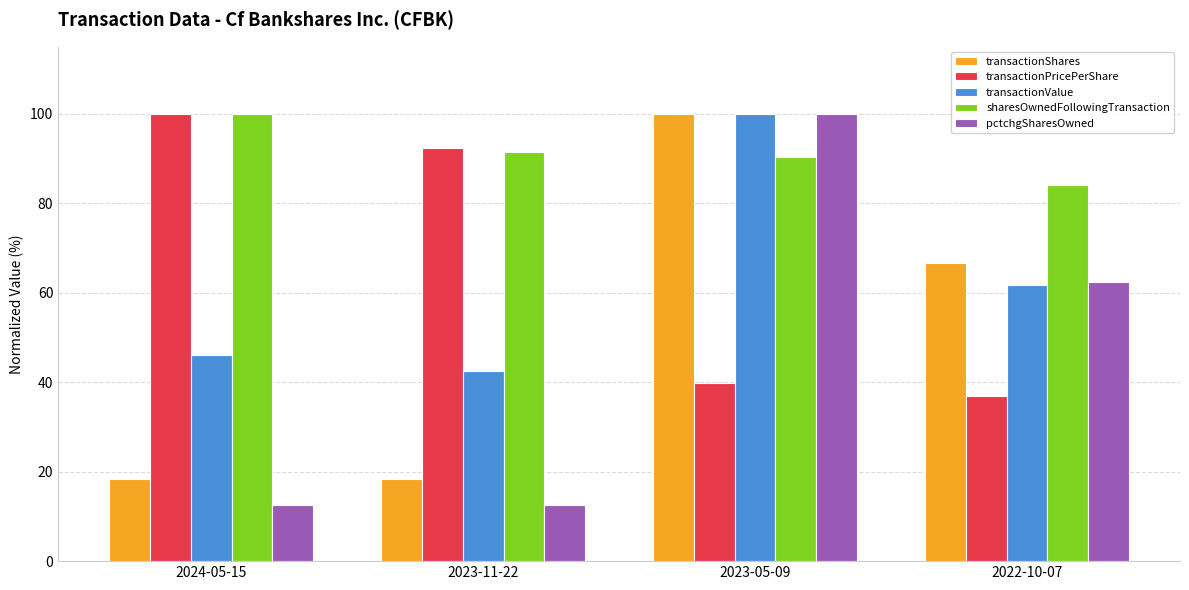

How many values in the pctchgSharesOwned series exceed 62?

2